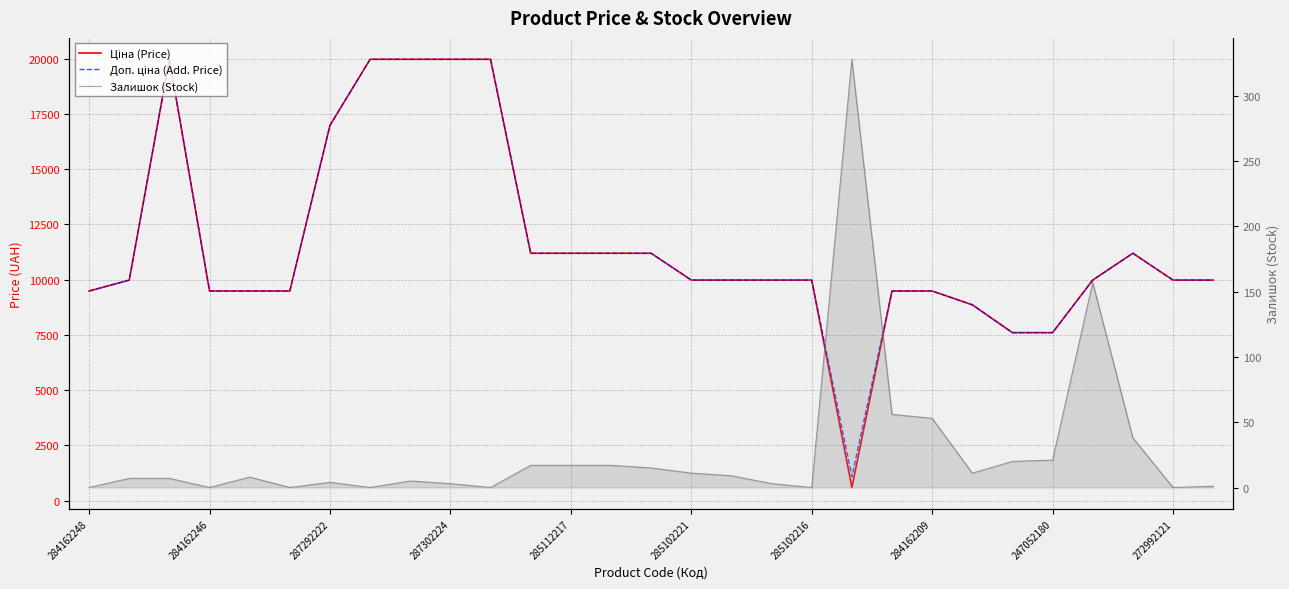

Is this an area chart (filled region under the line)?

No